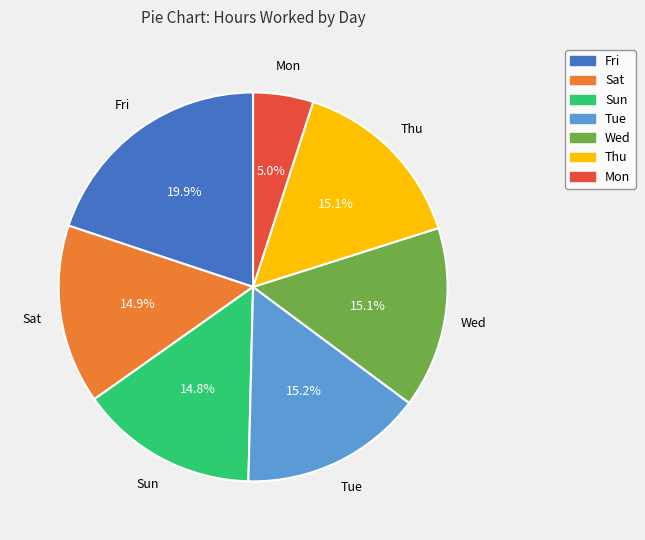

Combined, do Tue and Sun account for over 50%?

No